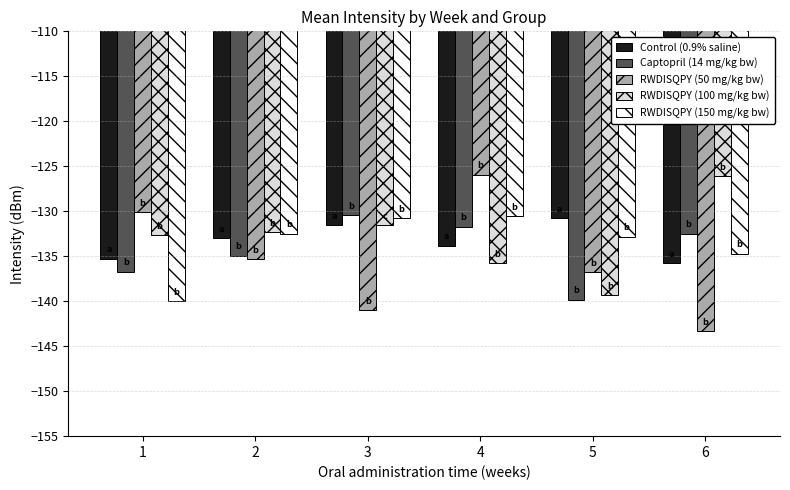

Is the value of RWDISQPY (150 mg/kg bw) at 4 greater than the value of RWDISQPY (100 mg/kg bw) at 4?

Yes